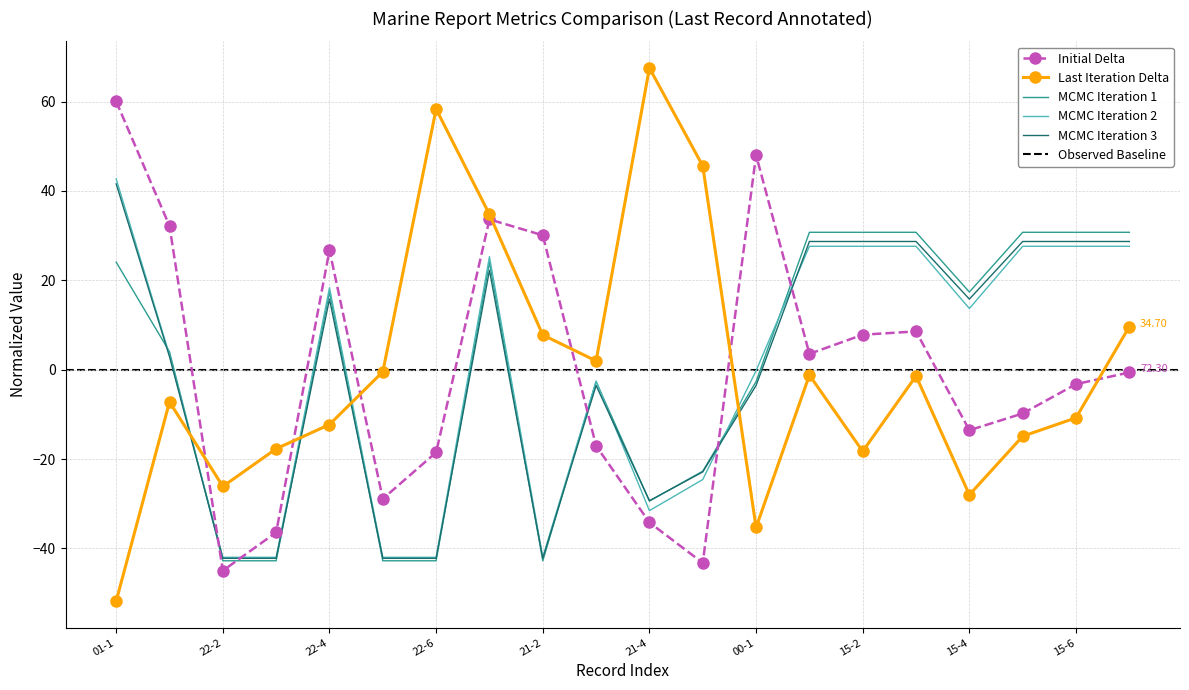

What is the greatest value displayed?

67.5